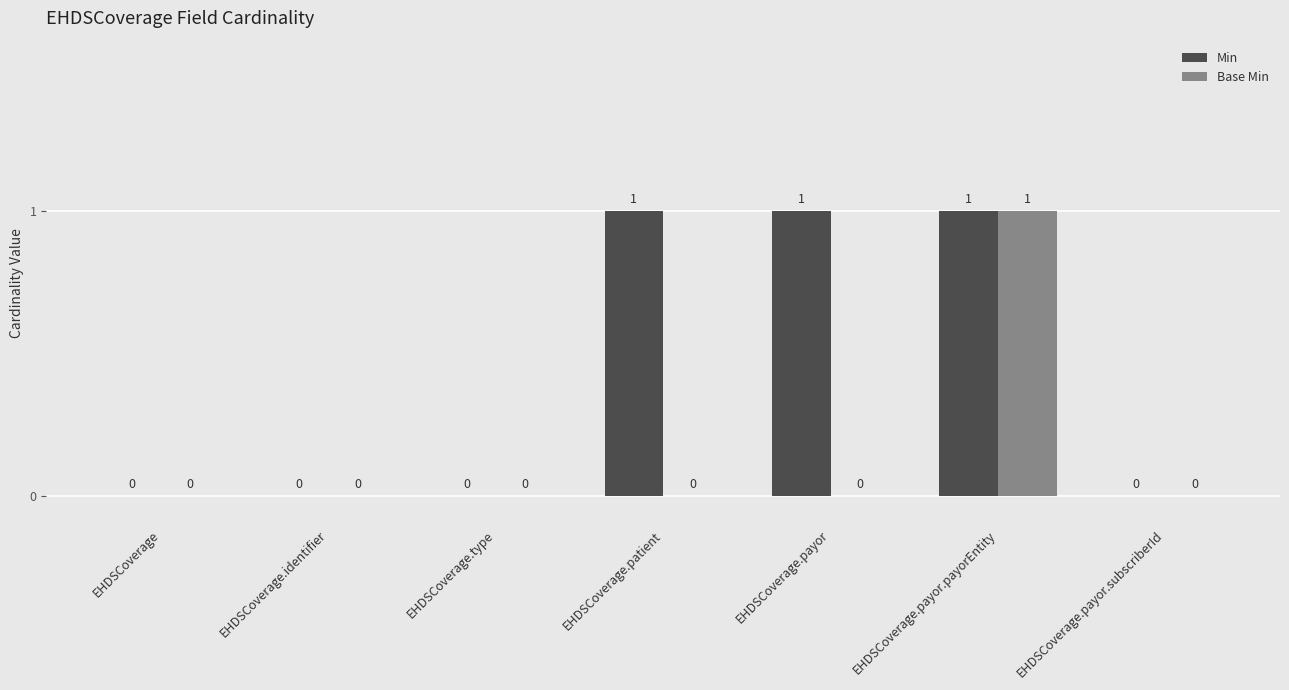

What is the sum of all Base Min values?

1